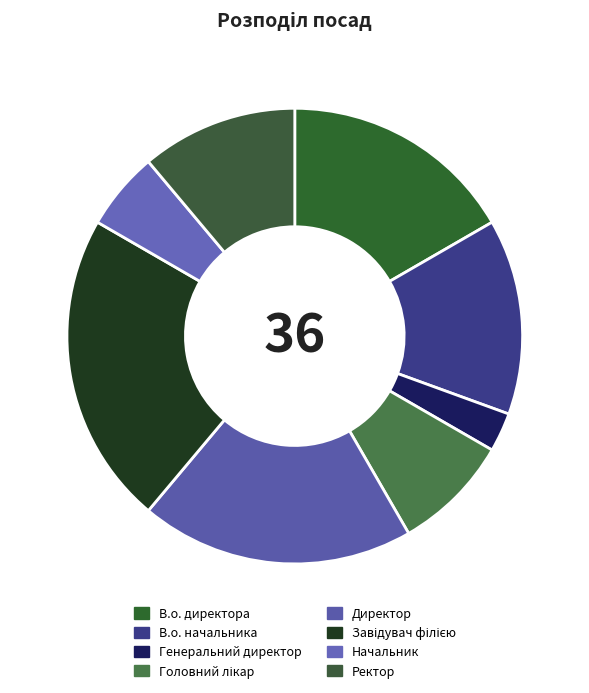

Which category has the biggest portion of the pie?

Завідувач філією